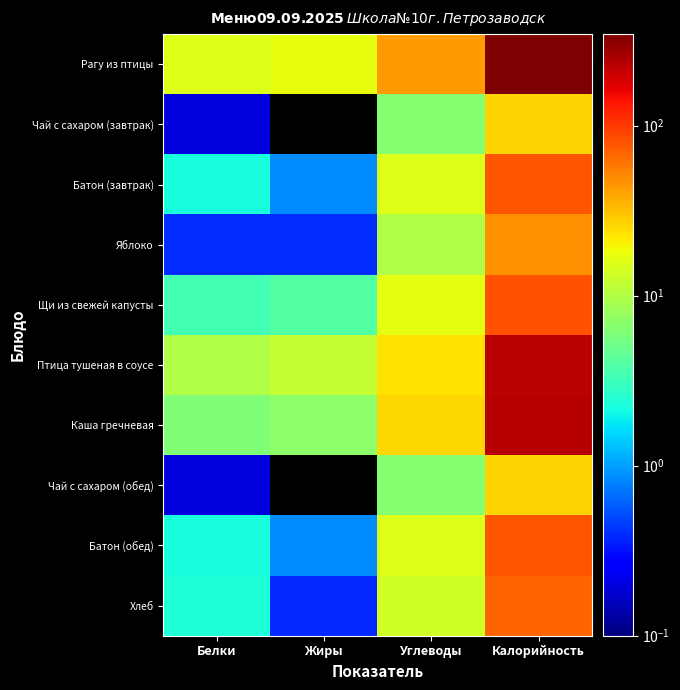

List the series in order of their peak value, highest first.

Рагу из птицы, Каша гречневая, Птица тушеная в соусе, Щи из свежей капусты, Батон (завтрак), Батон (обед), Хлеб, Яблоко, Чай с сахаром (завтрак), Чай с сахаром (обед)